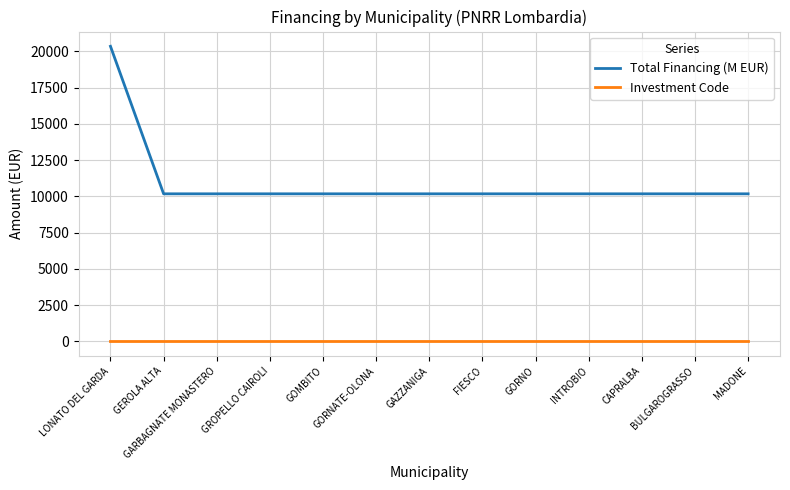

List the series in order of their peak value, highest first.

Total Financing (M EUR), Investment Code